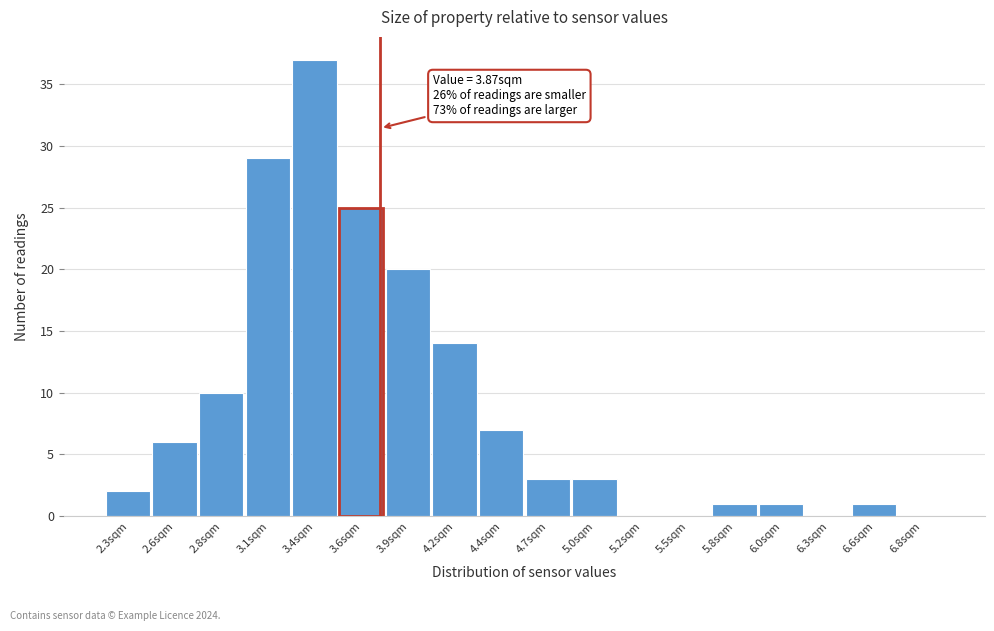

Reading left to right, transcribe all the data shown in this chart.

2.3sqm=2	2.6sqm=6	2.8sqm=10	3.1sqm=29	3.4sqm=37	3.6sqm=25	3.9sqm=20	4.2sqm=14	4.4sqm=7	4.7sqm=3	5.0sqm=3	5.2sqm=0	5.5sqm=0	5.8sqm=1	6.0sqm=1	6.3sqm=0	6.6sqm=1	6.8sqm=0